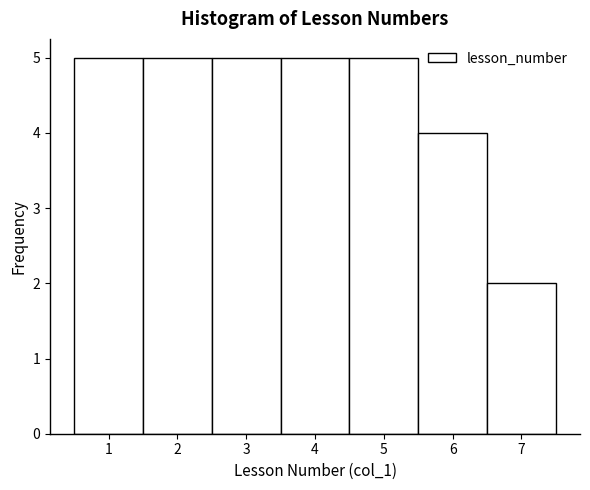

How tall is the bar that spans 4.5 to 5.5 on the x-axis? The values are not printed on the chart, so give them approximately, as read against the axis.

5